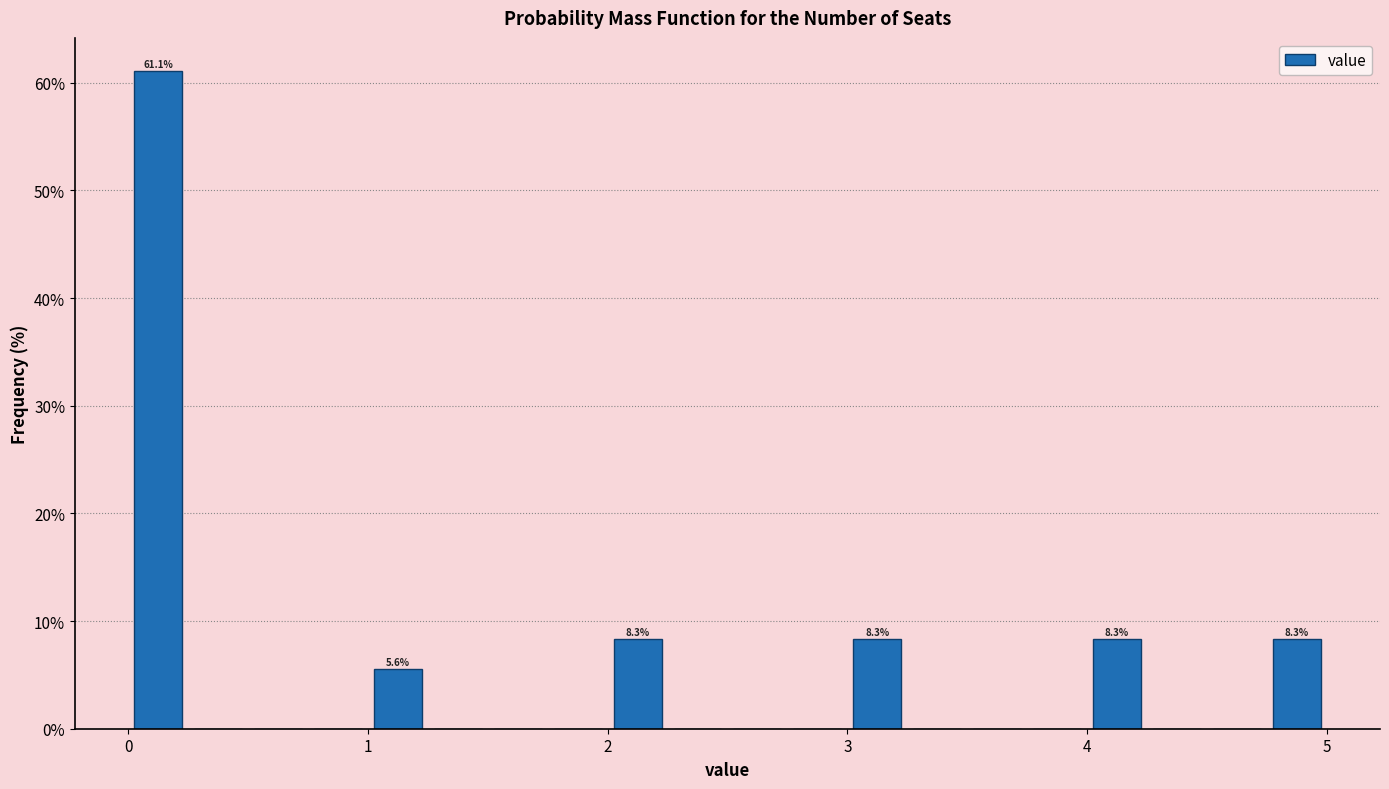

Read against the x-axis, roughly where is the centre of the tallest bar?

0.1